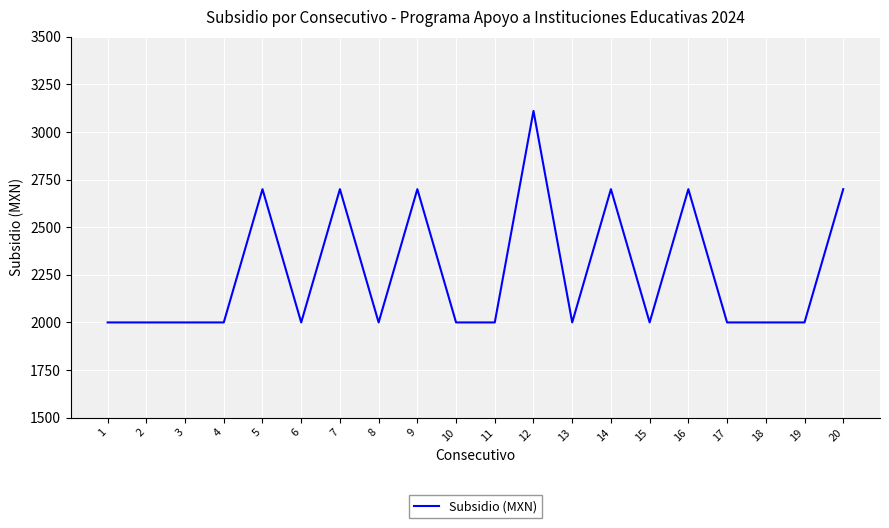

Reading left to right, extract all data points from this chart.

1=2000	2=2000	3=2000	4=2000	5=2700	6=2000	7=2700	8=2000	9=2700	10=2000	11=2000	12=3111	13=2000	14=2700	15=2000	16=2700	17=2000	18=2000	19=2000	20=2700